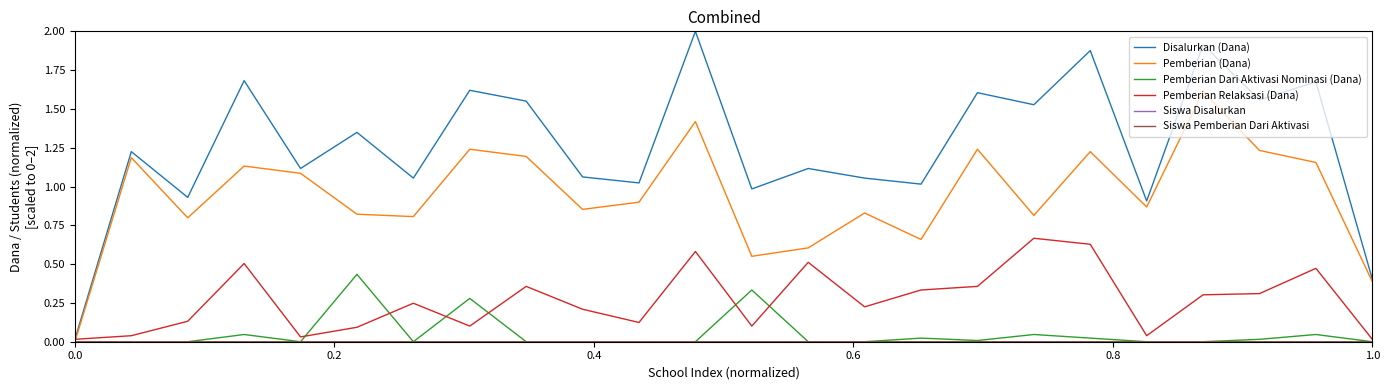

In Pemberian (Dana), how many points are higher than both neighbors (excluding endpoints)?

8